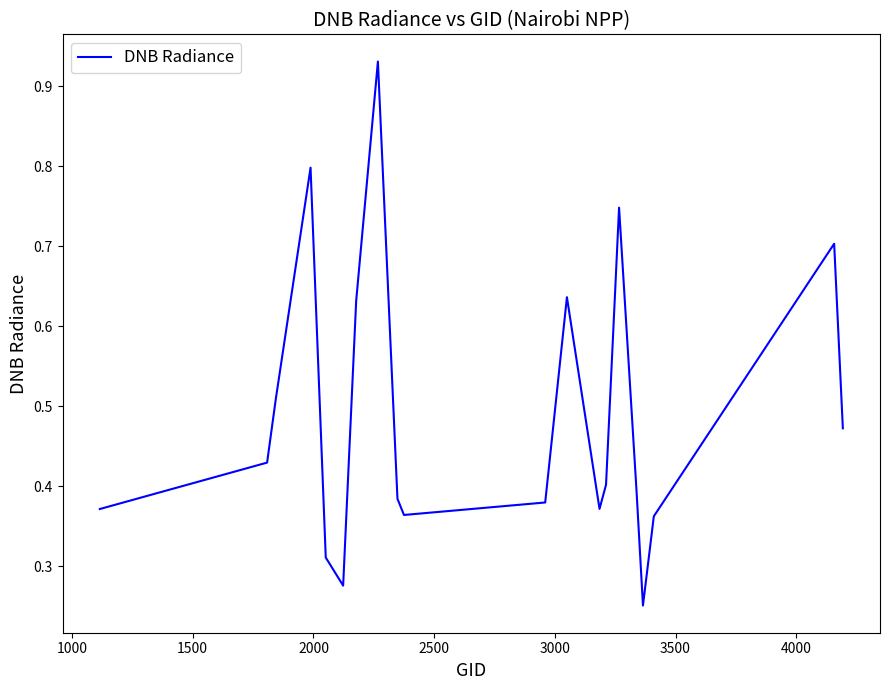

How many lines are shown in the chart?

1